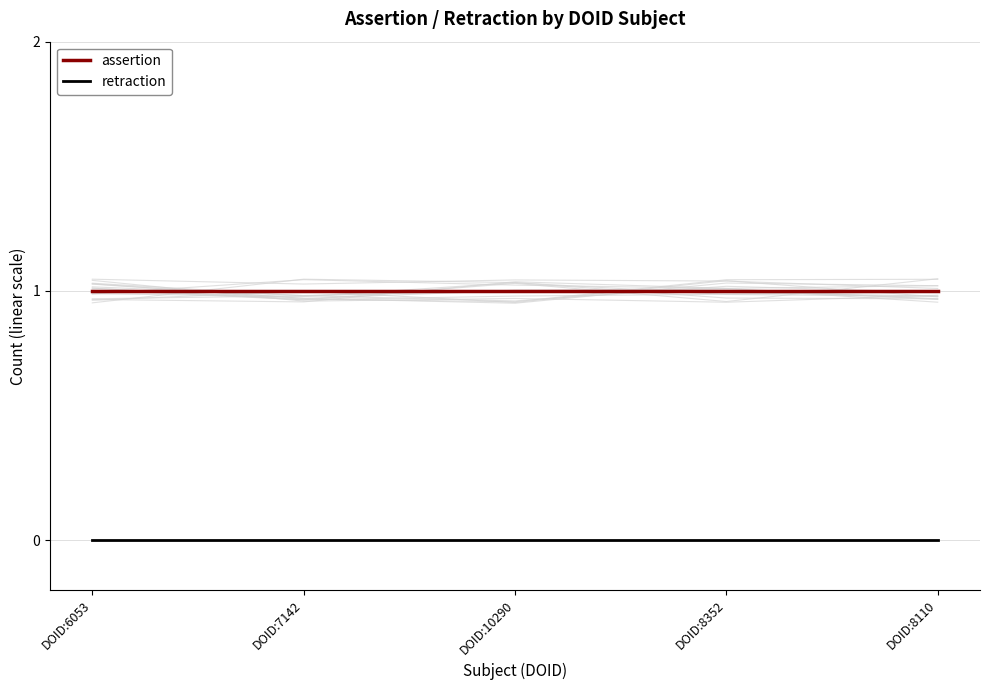

Which category has the lowest value in the assertion series?

DOID:6053